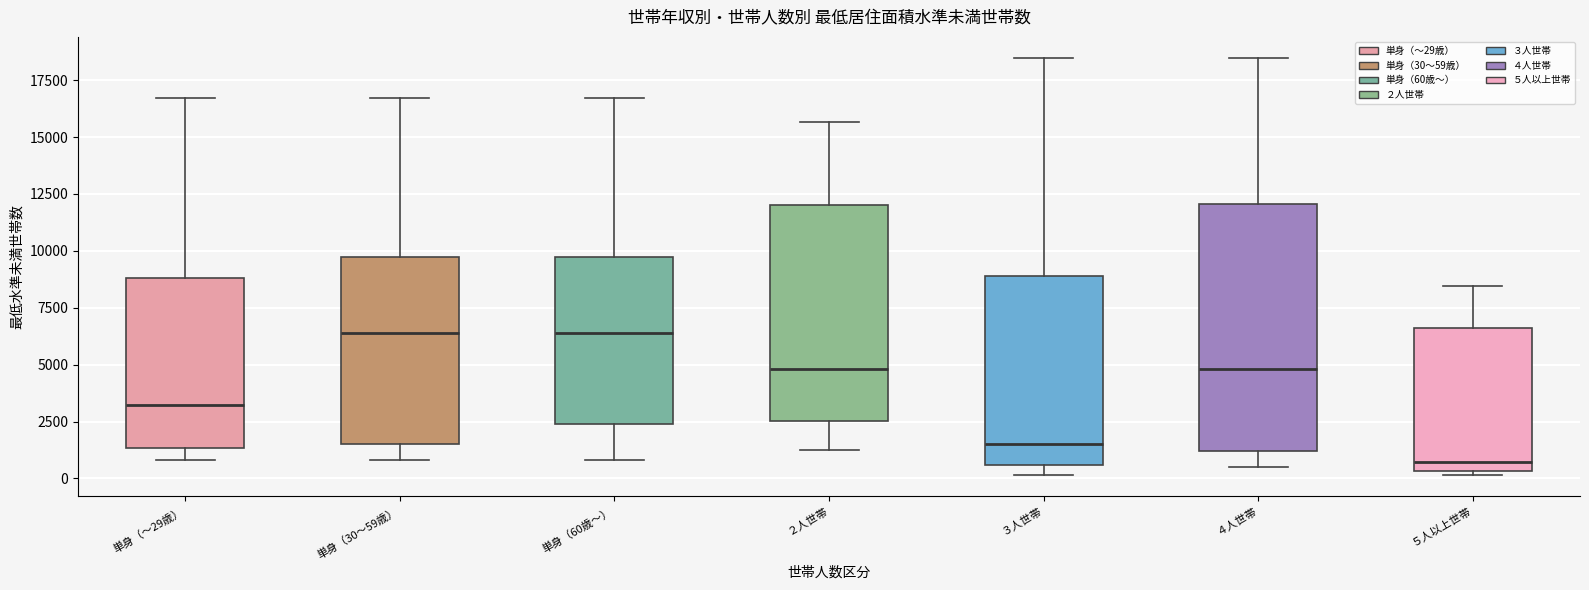

Reading left to right, transcribe this box plot: for each box, give where its median line is, the range the box spans, and where its two whiskers end, as read against the y-axis. The values are not printed on the chart, so give them approximately, as read against the axis.

単身（～29歳）: median 3000, box 1500 to 9000, whiskers 1000 to 16500
単身（30～59歳）: median 6500, box 1500 to 9500, whiskers 1000 to 16500
単身（60歳～）: median 6500, box 2500 to 9500, whiskers 1000 to 16500
２人世帯: median 5000, box 2500 to 12000, whiskers 1500 to 15500
３人世帯: median 1500, box 500 to 9000, whiskers 0 to 18500
４人世帯: median 5000, box 1000 to 12000, whiskers 500 to 18500
５人以上世帯: median 500 (just above the box's lower edge), box 500 to 6500, whiskers 0 to 8500